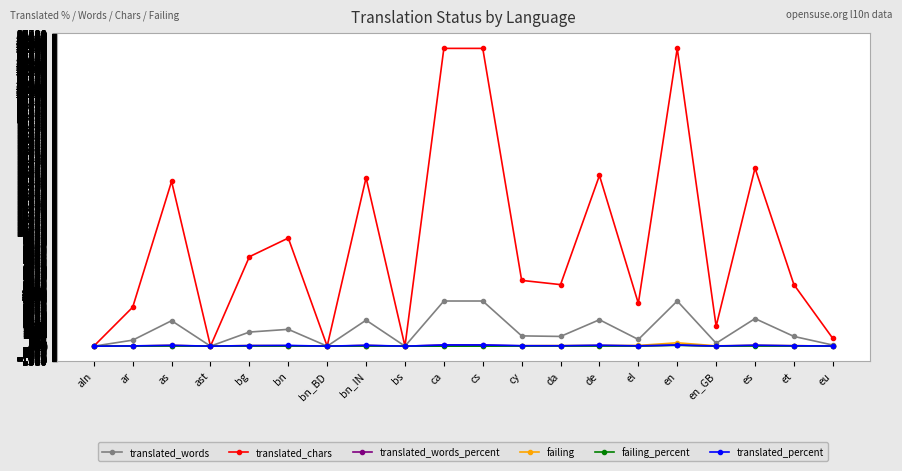

What is the difference between the maximum and minimum values in the translated_words series?

3974.0